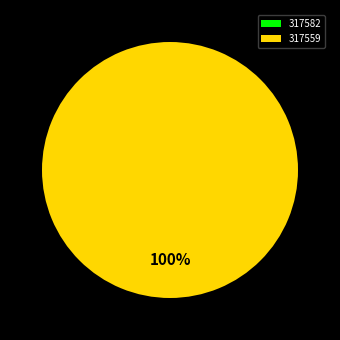

The 317582 slice represents 0% of the pie. True or false?

True